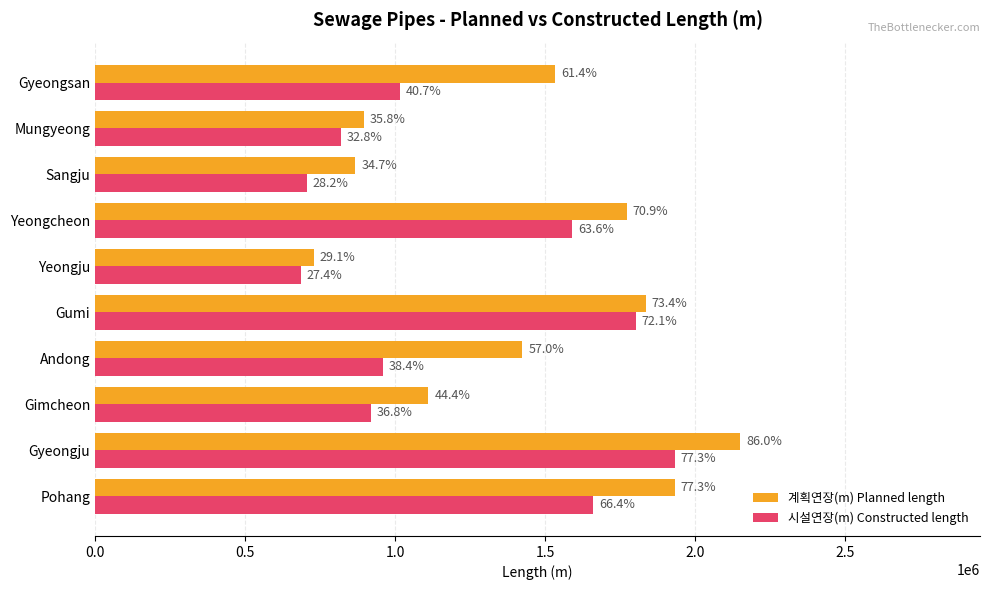

What is the maximum value shown in the chart?

2150970.1